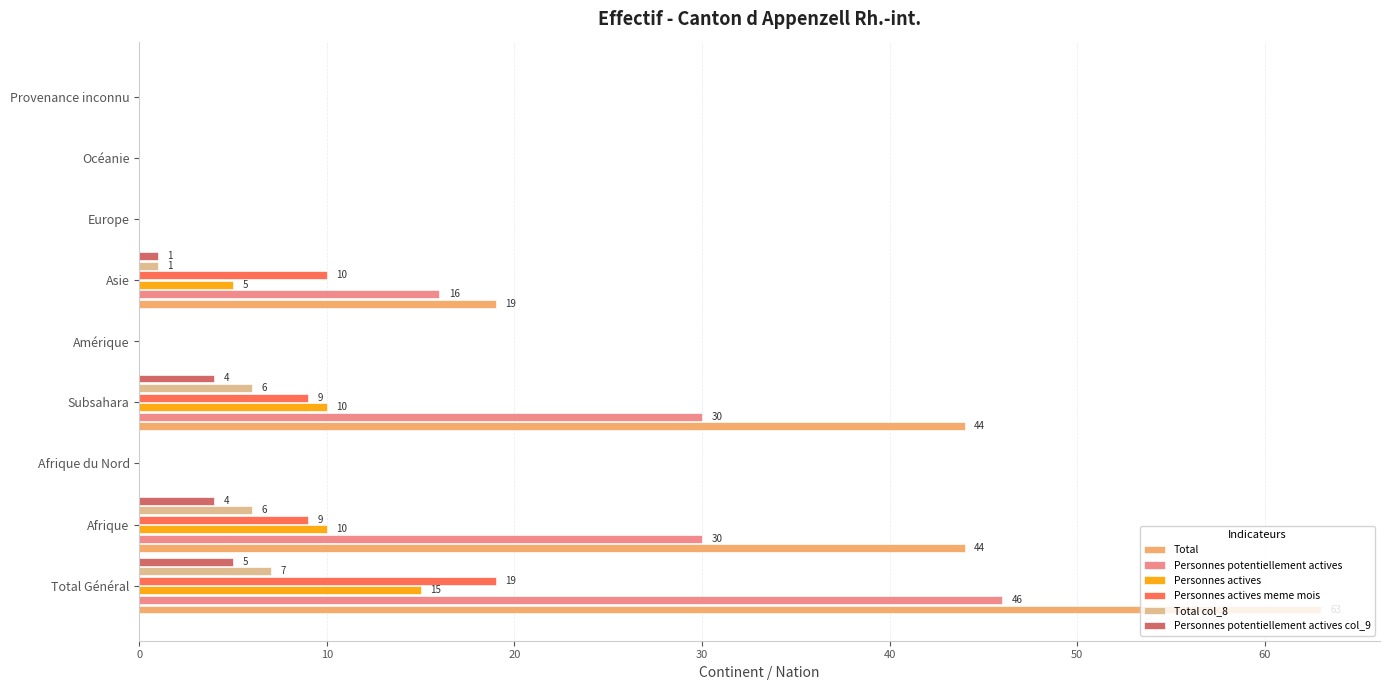

At which category is the sum across all series the highest?

Total Général